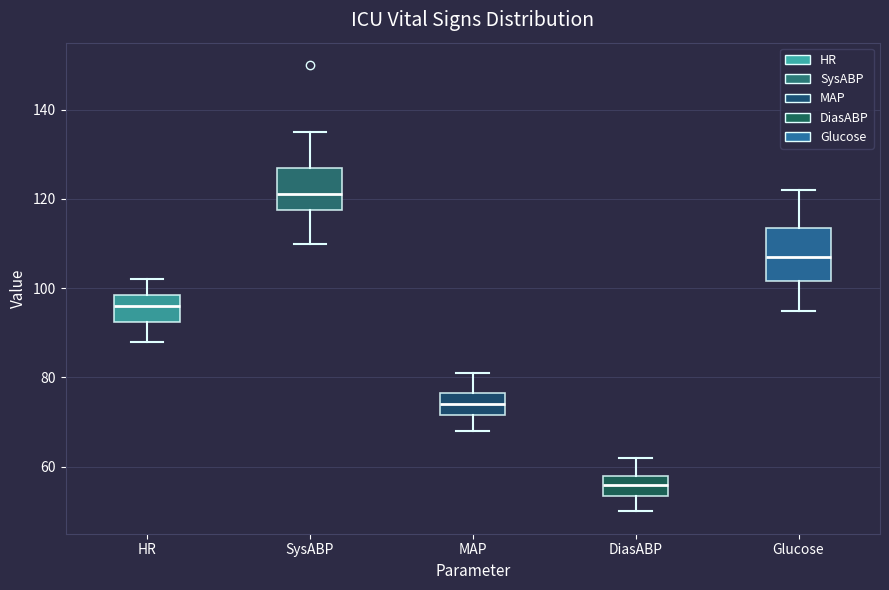

Reading left to right, read every box against the y-axis: the position of its median line, the range the box covers, and the ends of its whiskers. The values are not printed on the chart, so give them approximately, as read against the axis.

HR: median 96, box 92 to 98, whiskers 88 to 102
SysABP: median 122, box 118 to 128, whiskers 110 to 136
MAP: median 74, box 72 to 76, whiskers 68 to 82
DiasABP: median 56, box 54 to 58, whiskers 50 to 62
Glucose: median 108, box 102 to 114, whiskers 96 to 122